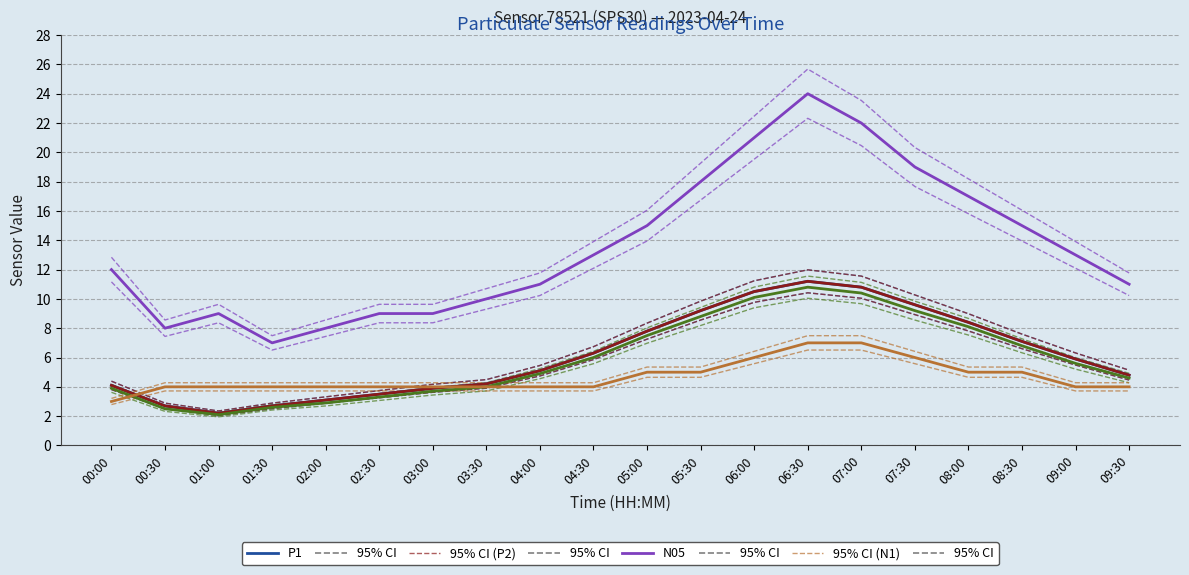

How many data points does each series have?

20